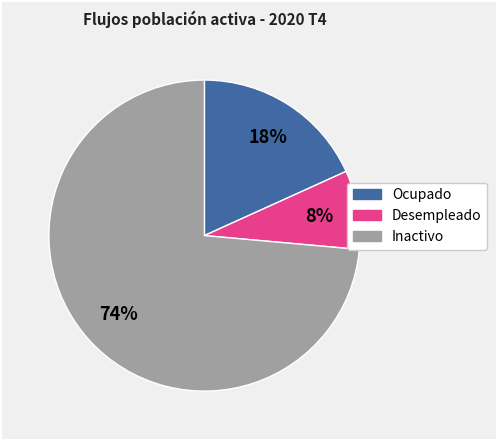

To the nearest percent, what portion does Ocupado represent?

18%